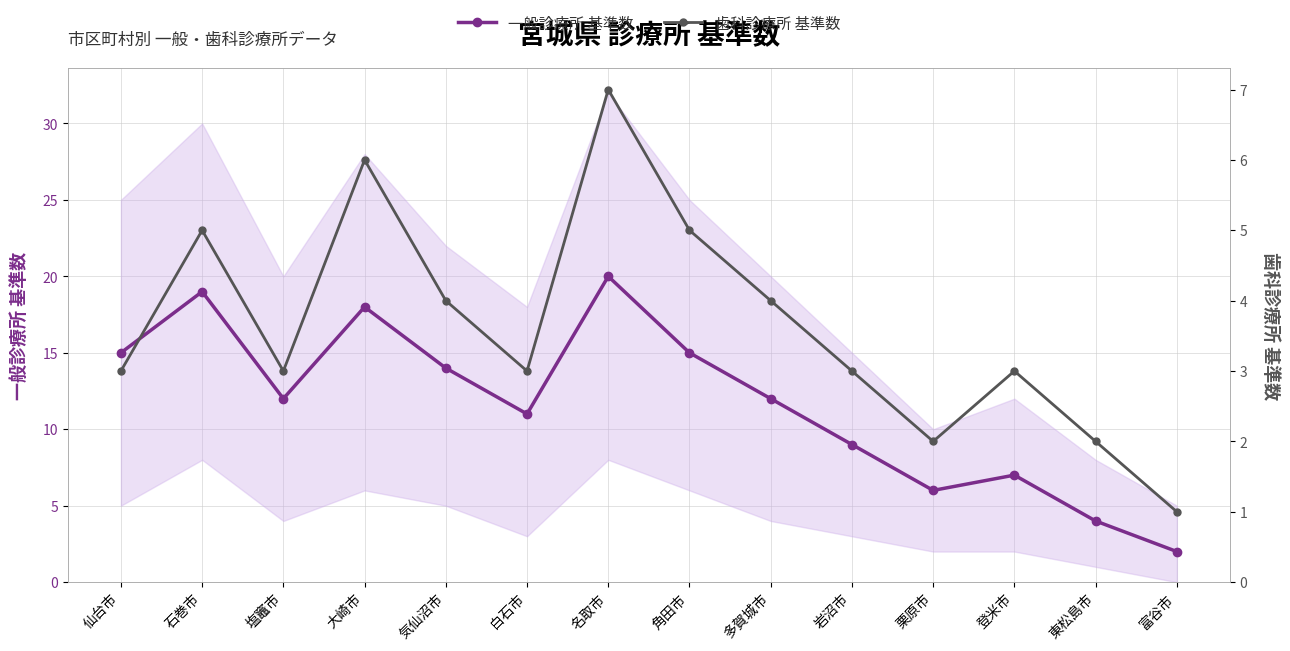

What is the label of the 14th point from the right?

仙台市